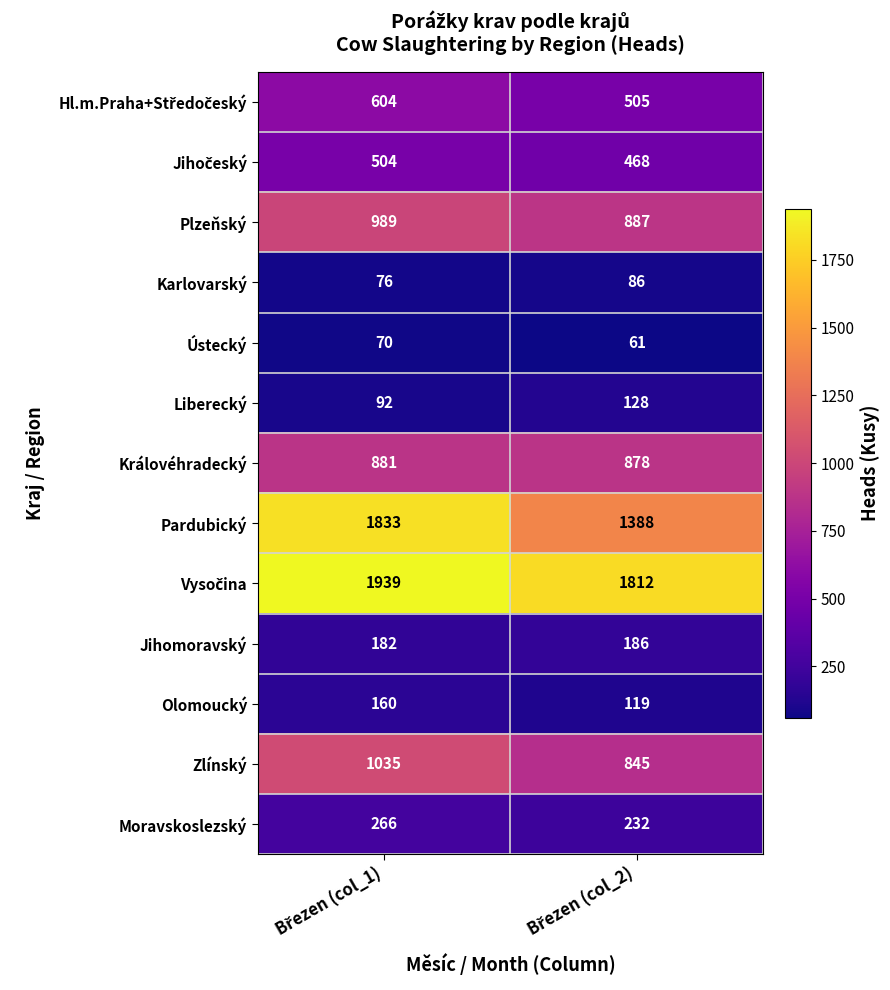

Which series has the widest spread of values?

Pardubický